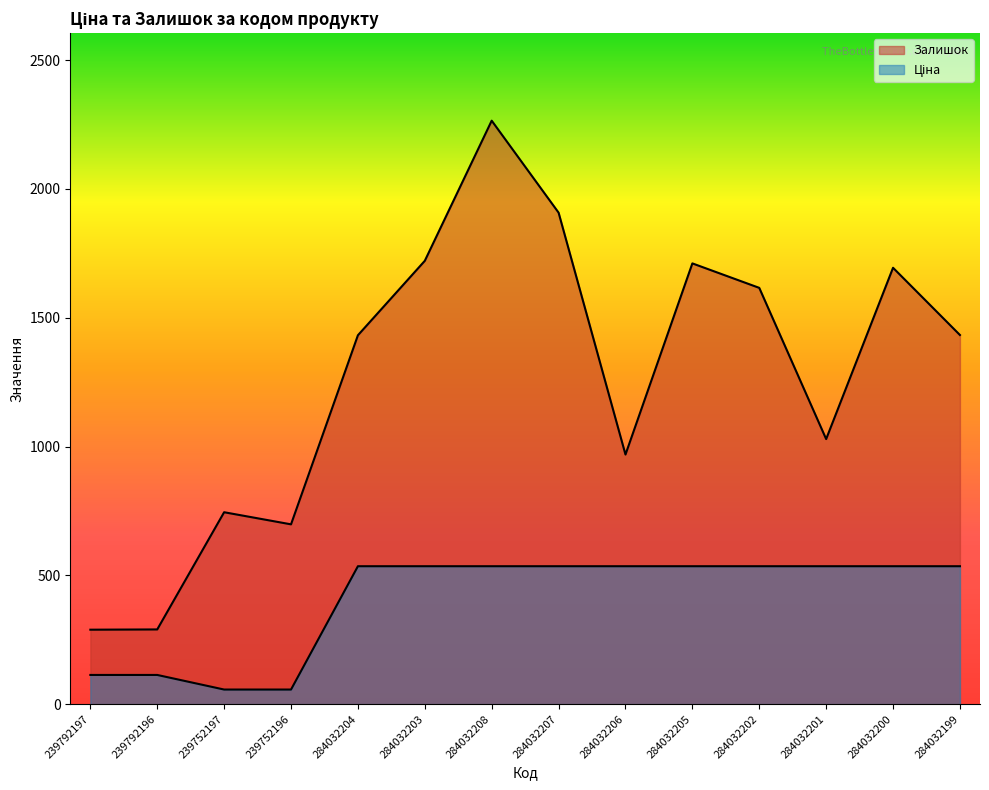

Is it true that Ціна equals 934.5 at 284032203?

False